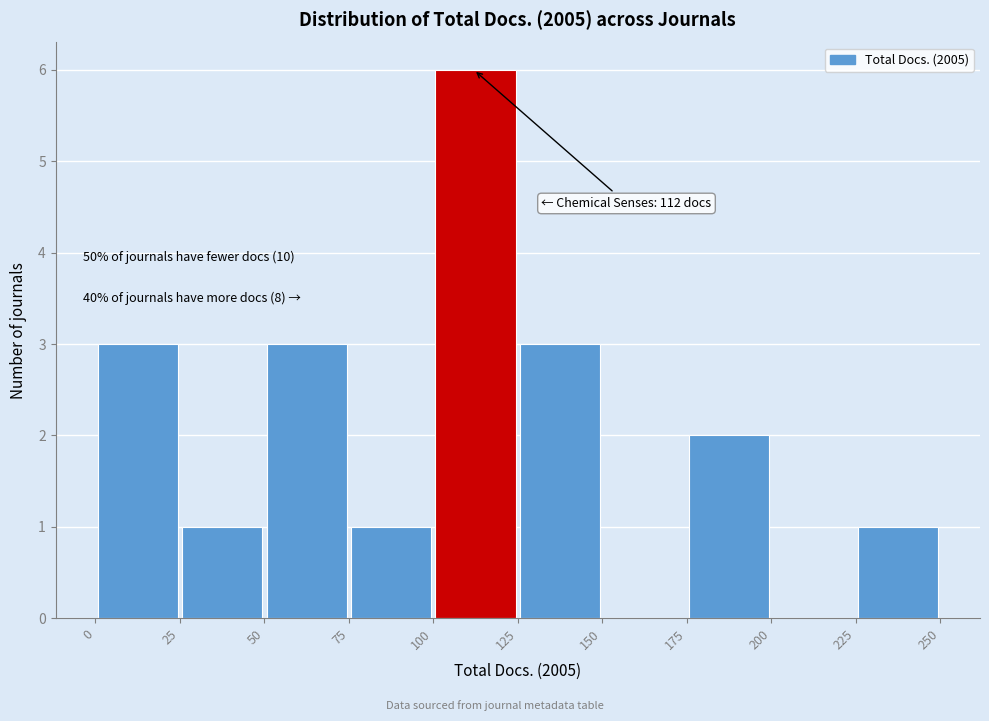

Over which range of the x-axis is the bar tallest?

100 to 125